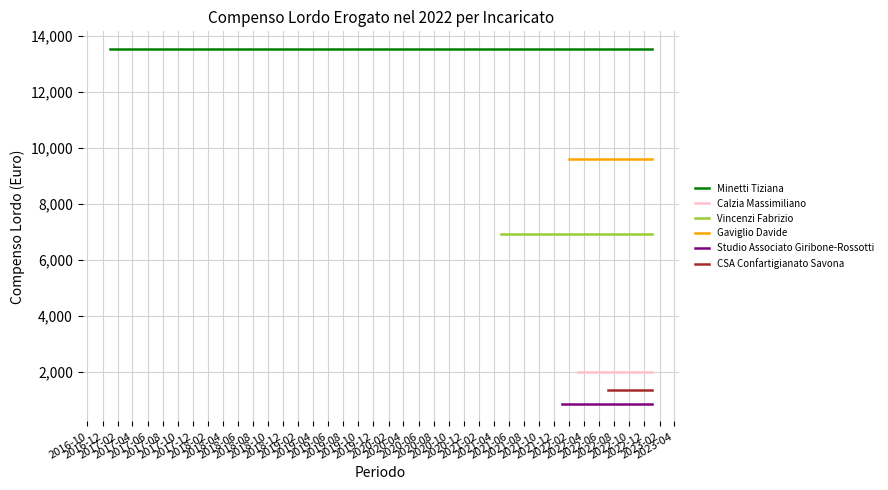

Rank the series by their maximum value, from highest to lowest.

Minetti Tiziana, Gaviglio Davide, Vincenzi Fabrizio, Calzia Massimiliano, CSA Confartigianato Savona, Studio Associato Giribone-Rossotti